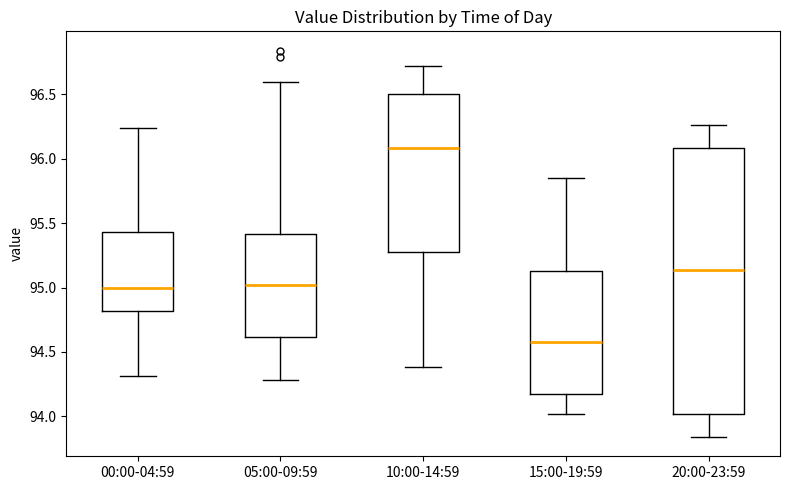

Which box is the tallest, from its lower edge to its upper edge?

20:00-23:59